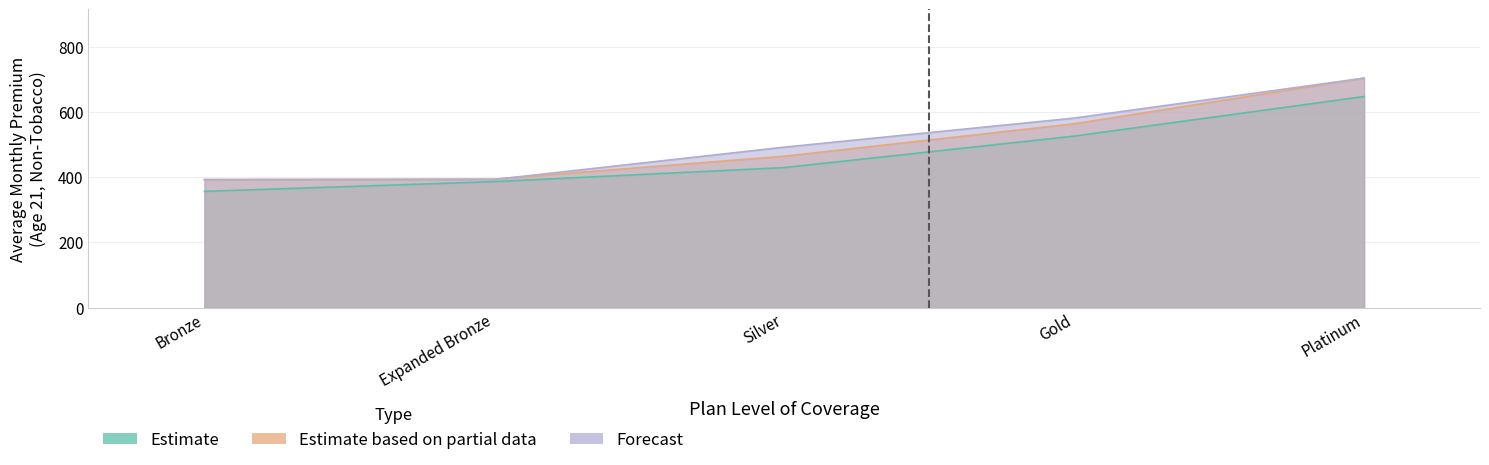

What is the total value across all series at Silver?

1384.3